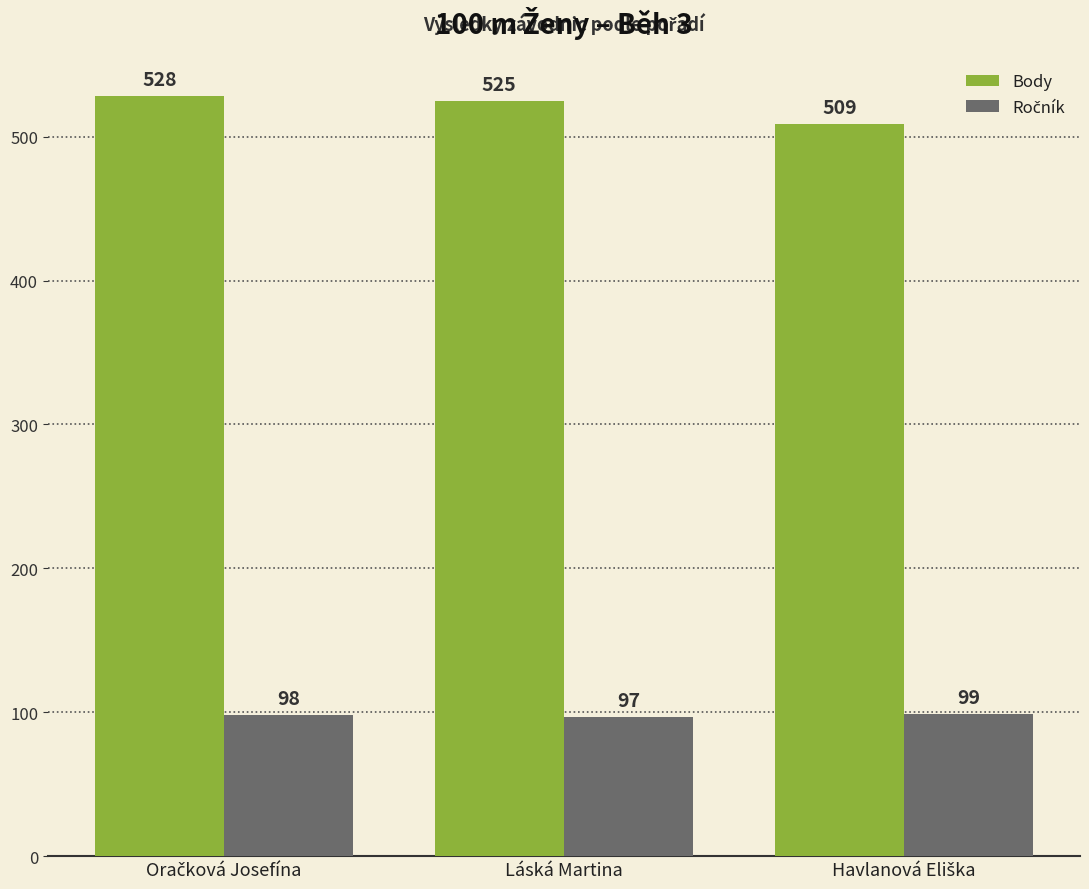

What position from the right is Láská Martina?

2